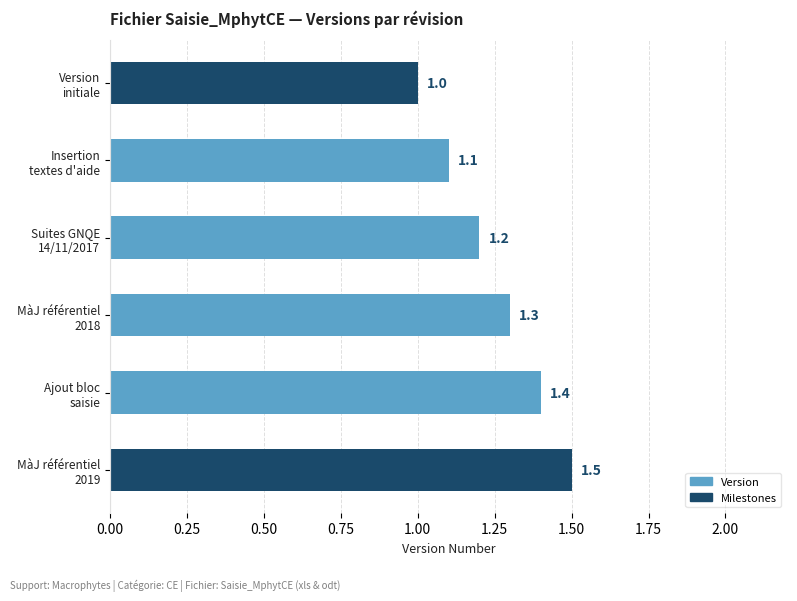

Reading top to bottom, extract all data points from this chart.

1.0	1.1	1.2	1.3	1.4	1.5